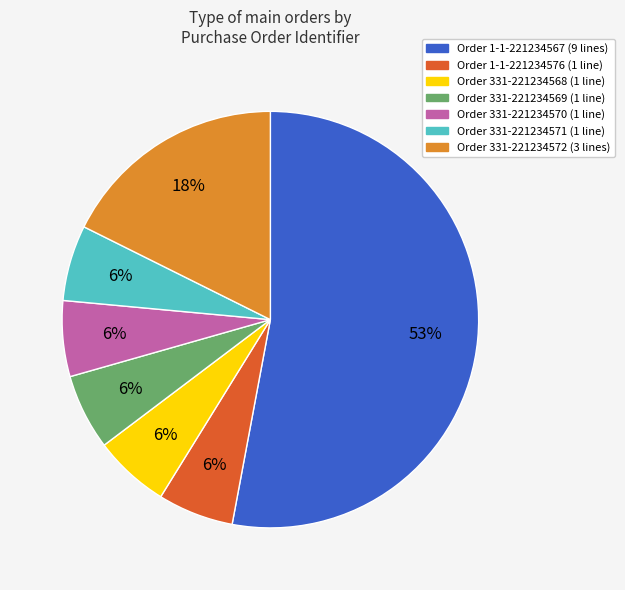

To the nearest percent, what is the difference between the largest and smallest slice percentages?

47%